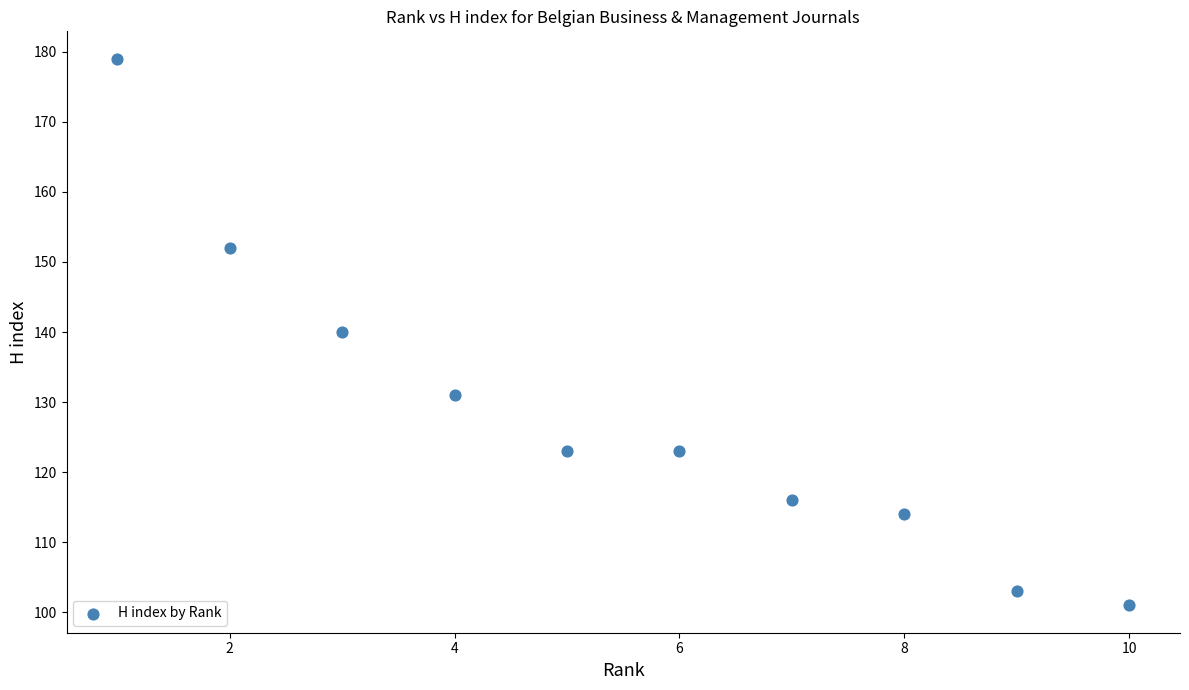

What is the average X value?

6